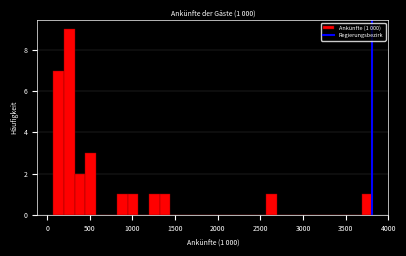

Read against the x-axis, roughly where is the centre of the tallest bar?

250